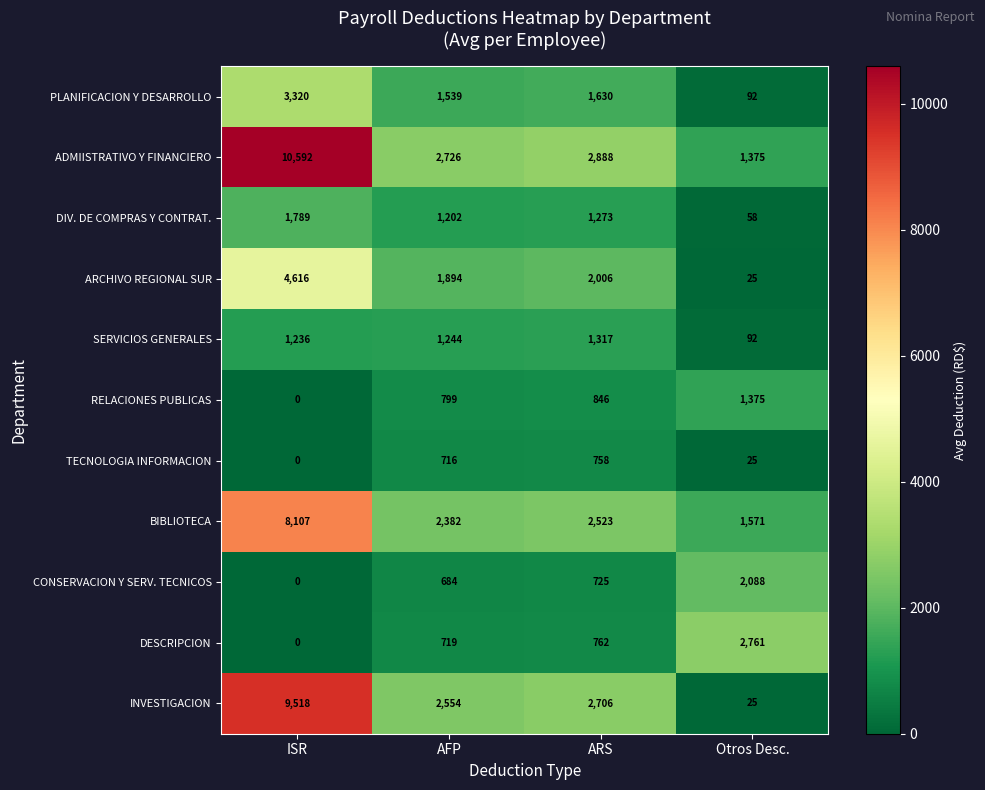

Is the value of BIBLIOTECA at Otros Desc. greater than the value of SERVICIOS GENERALES at ARS?

Yes